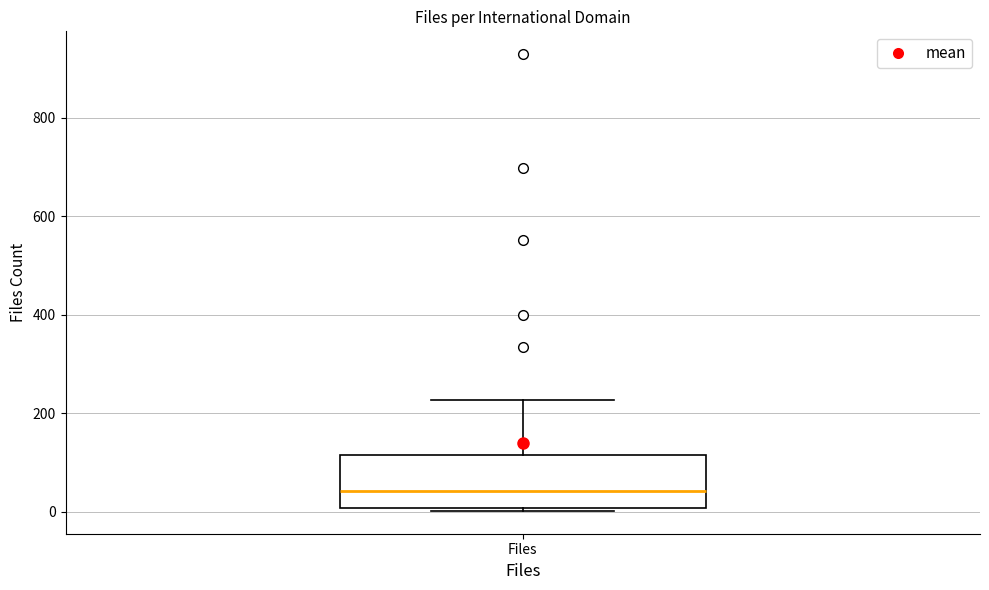

Transcribe this box plot: give where the median line is, the range the box spans, and where the two whiskers end, as read against the y-axis. The values are not printed on the chart, so give them approximately, as read against the axis.

median 40, box 0 to 120, whiskers 0 to 220